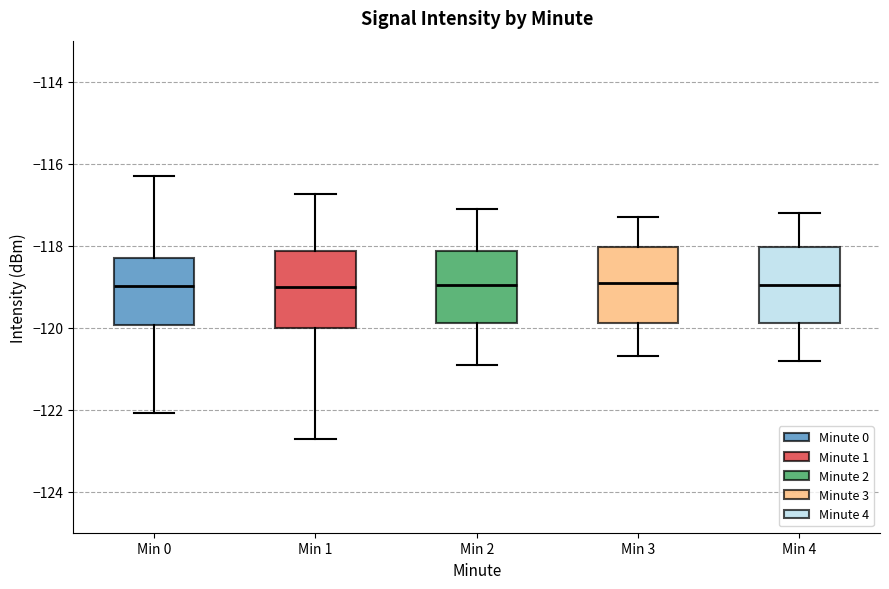

Where is the lower edge of the box for Min 2 on the y-axis? The values are not printed on the chart, so give them approximately, as read against the axis.

-119.8